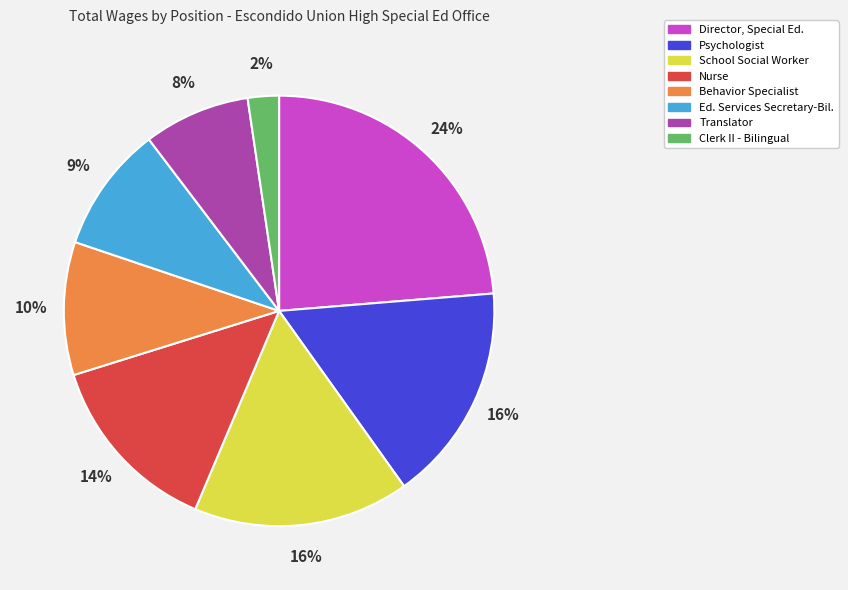

To the nearest percent, what is the combined percentage of School Social Worker and Translator?

24%